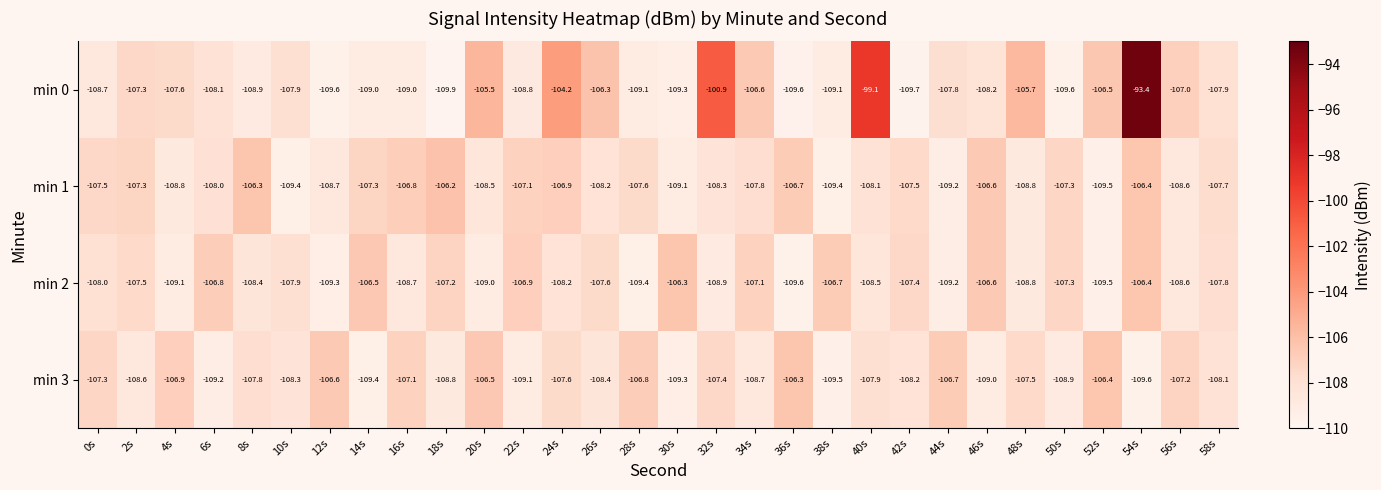

Between 0s and 28s, which series saw the biggest shift?

min 2